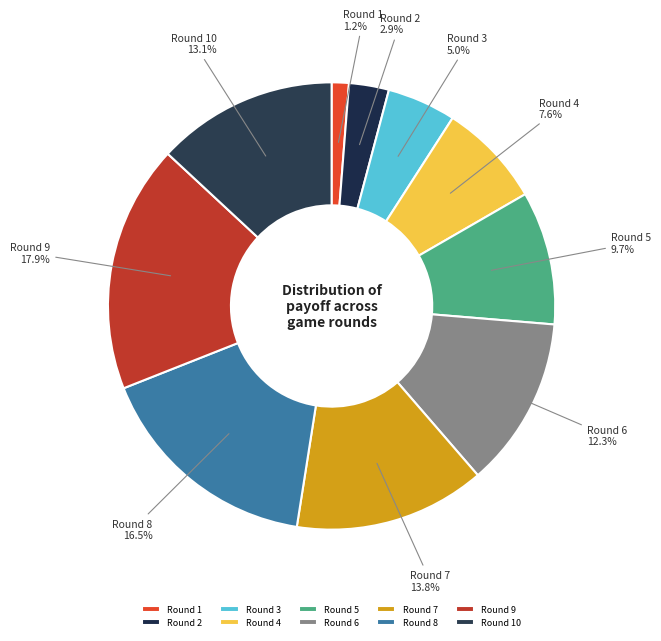

How many segments does this pie chart have?

10